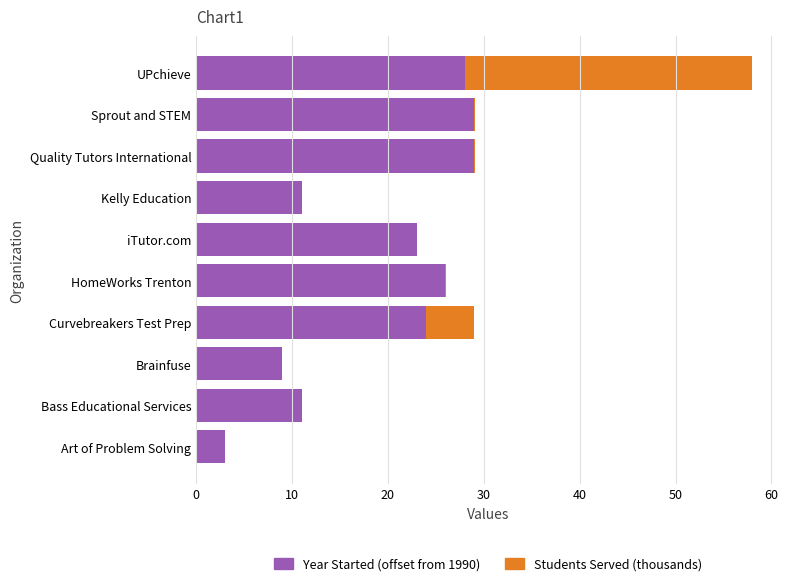

What is the sum of all Year Started (offset from 1990) values?

193.0